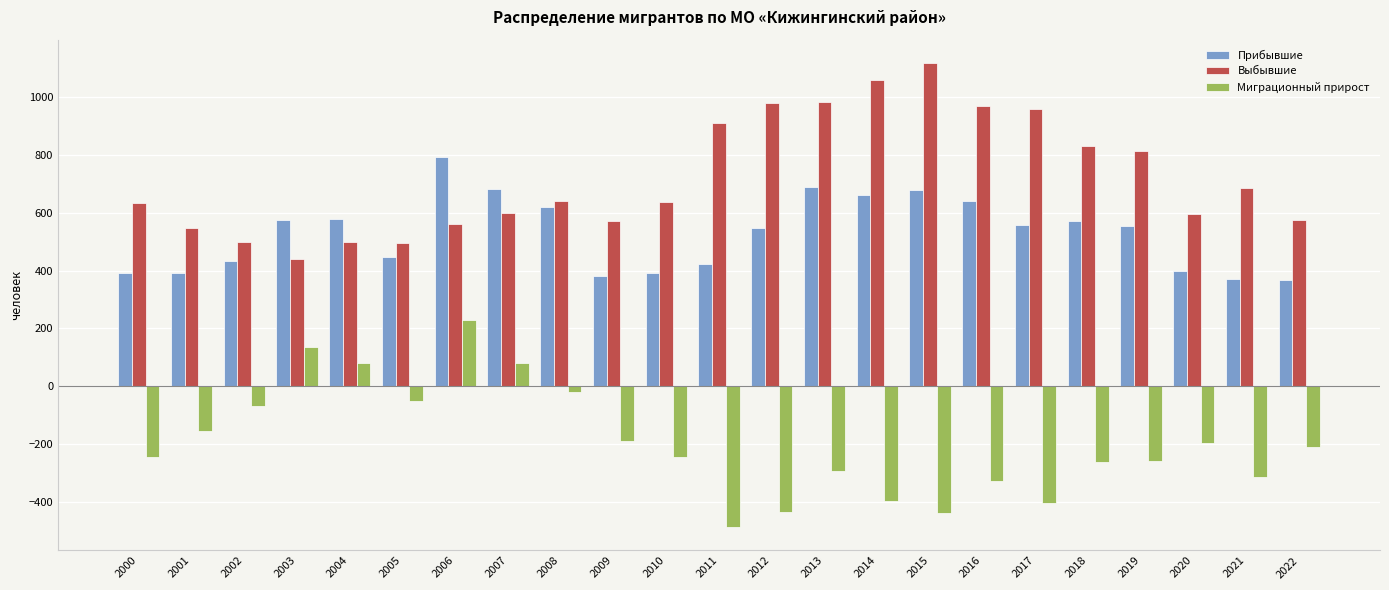

List the series in order of their overall mean, lowest first.

Миграционный прирост, Прибывшие, Выбывшие